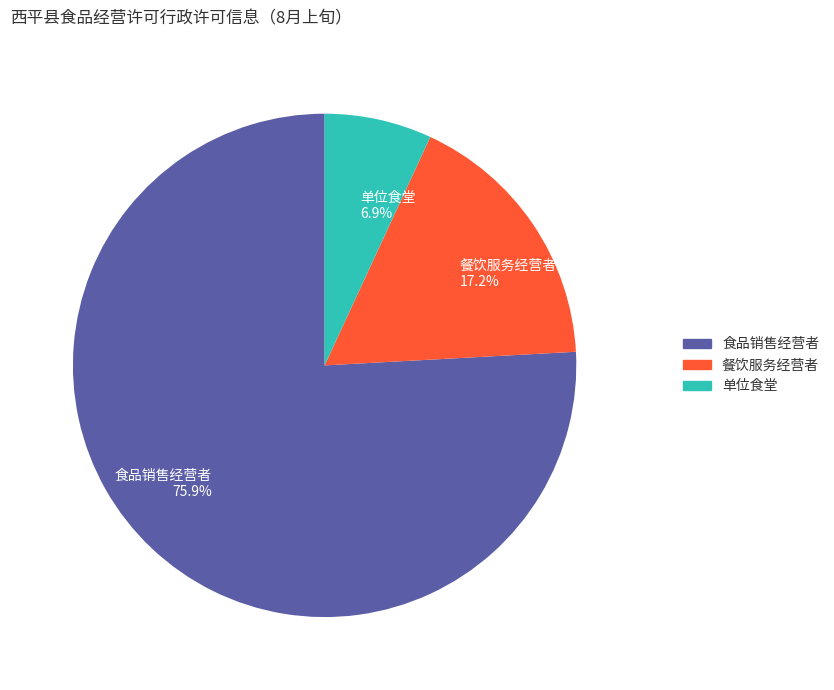

To the nearest percent, what is the difference between the 单位食堂 and 餐饮服务经营者 slice percentages?

10%